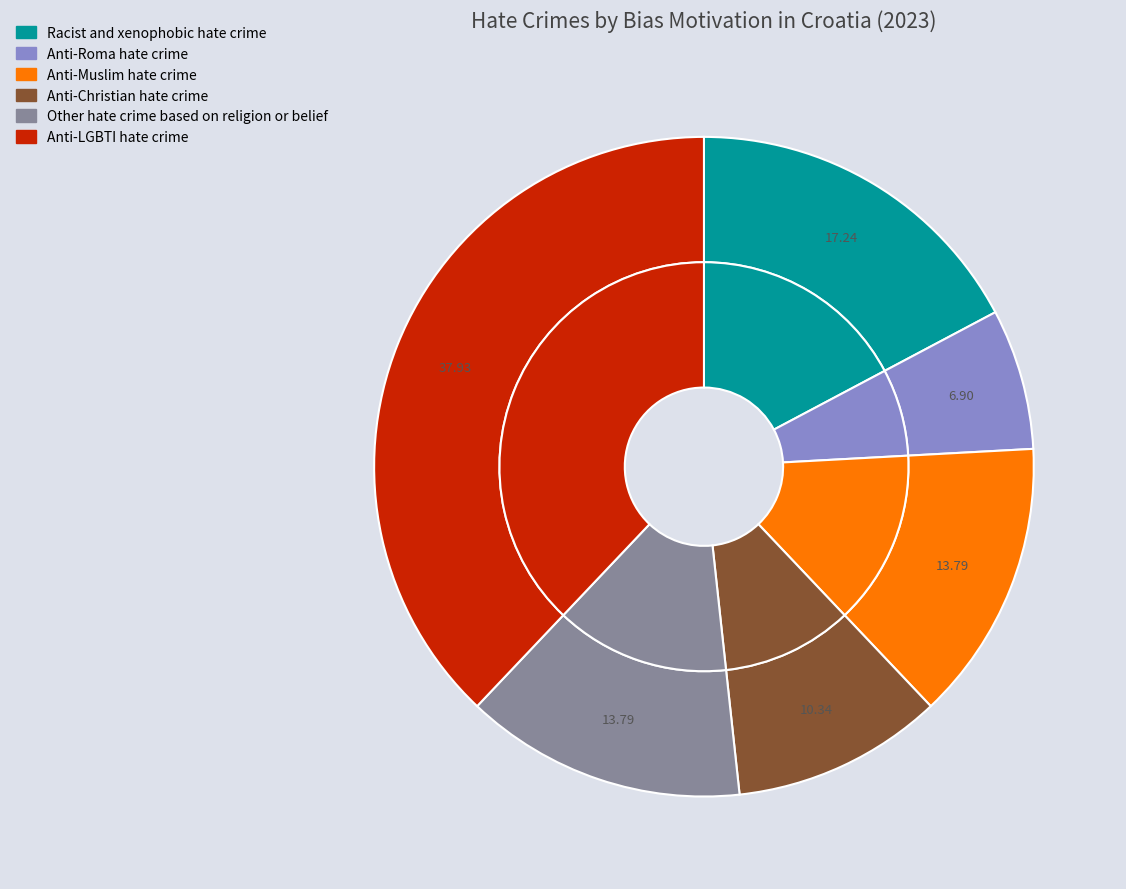

Combined, what portion of the pie is Racist and xenophobic hate crime and Anti-LGBTI hate crime?

55.2%